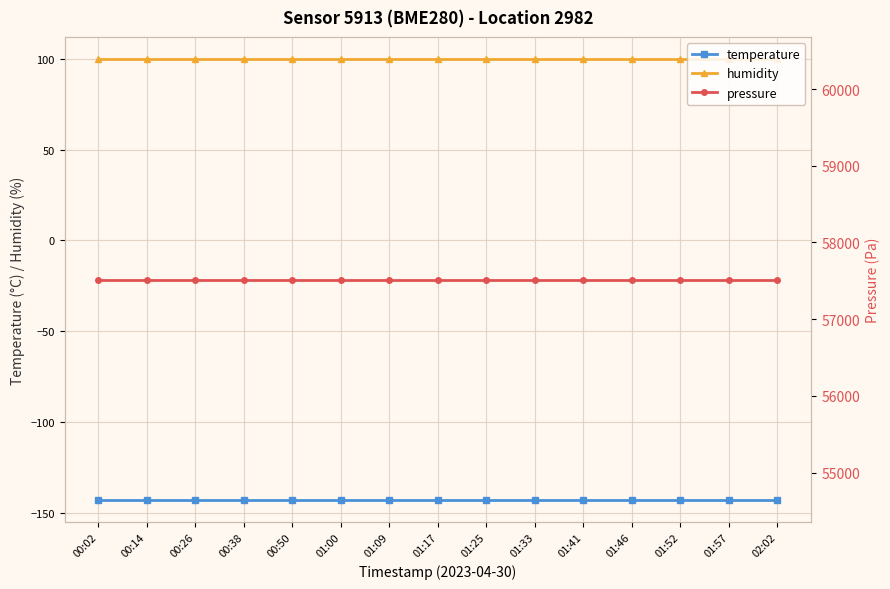

True or false: temperature has a value of -69.6 at 01:57.

False